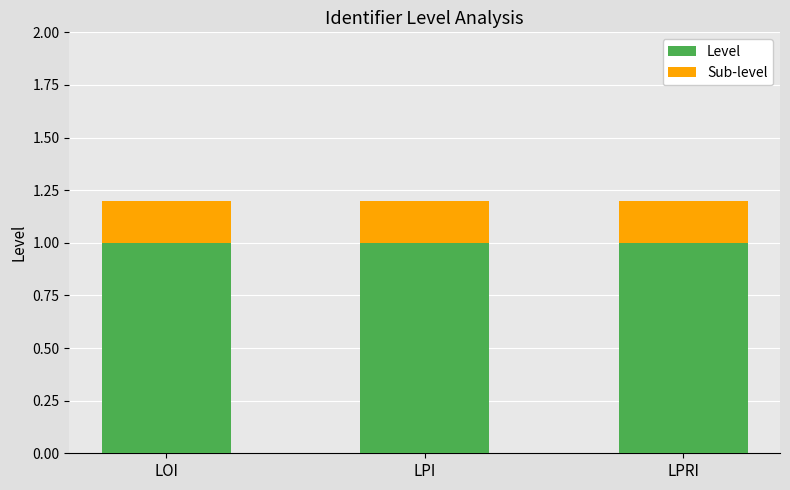

The value of Level at LPRI is 1.0. True or false?

True